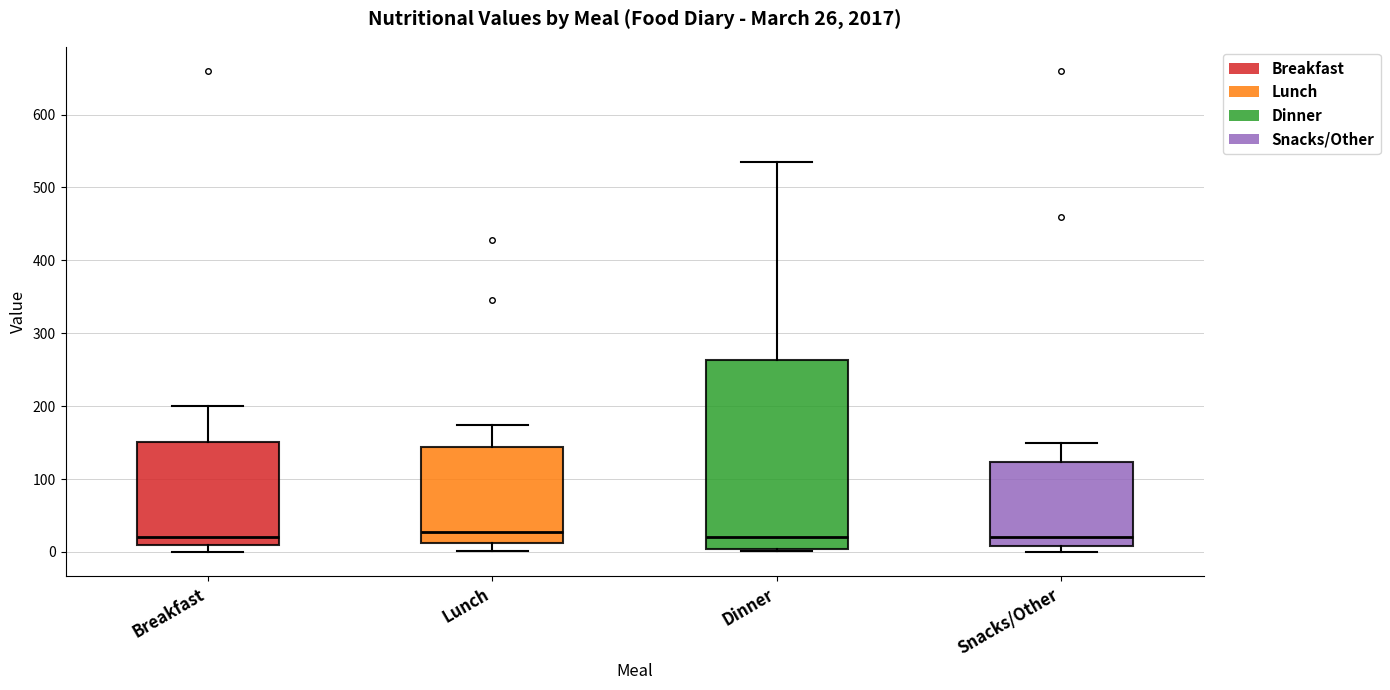

Comparing the boxes themselves (not the whiskers), which one is the tallest?

Dinner